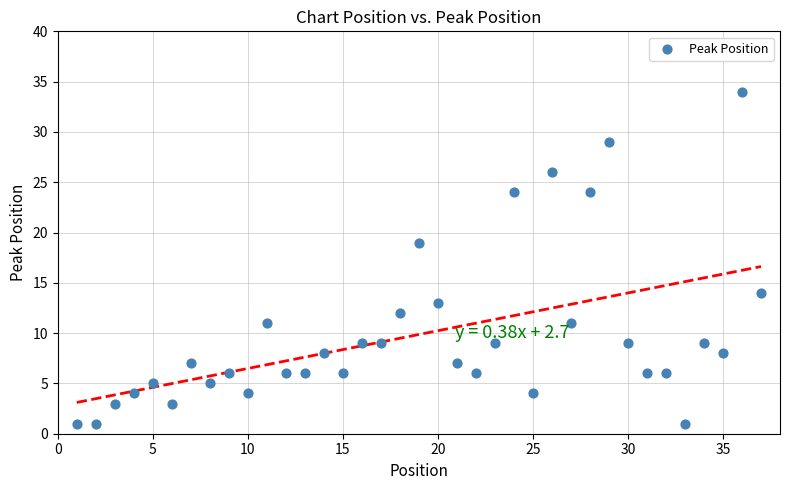

What Y value in the scatter plot is closest to 17?

19